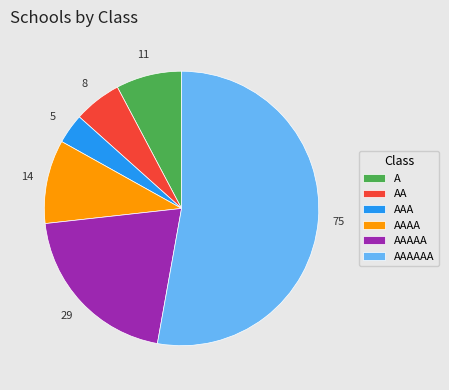

Is there any slice that represents more than half of the pie?

Yes